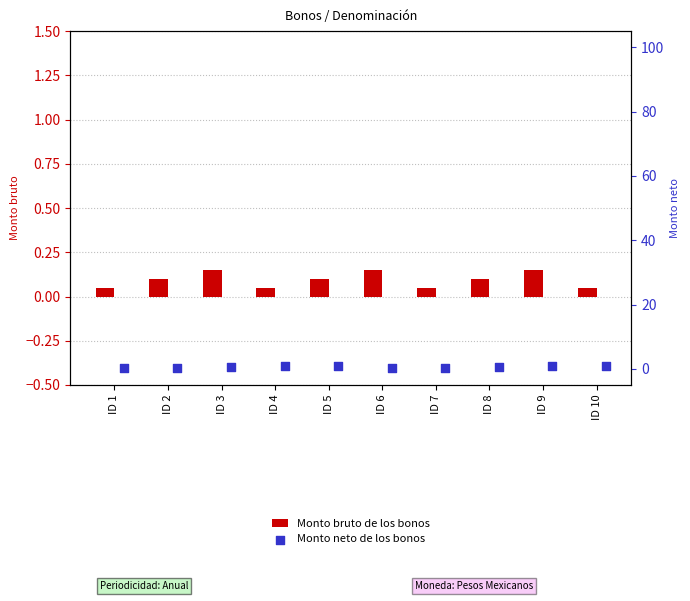

Which series contains the lowest Y value?

Monto bruto de los bonos